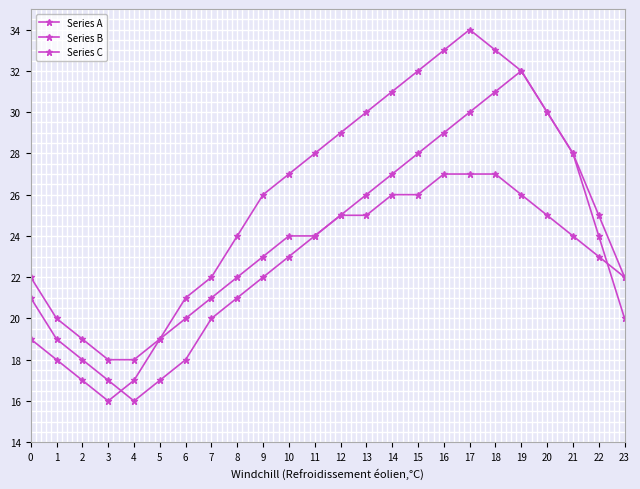

True or false: Series A and Series B cross at least once.

False